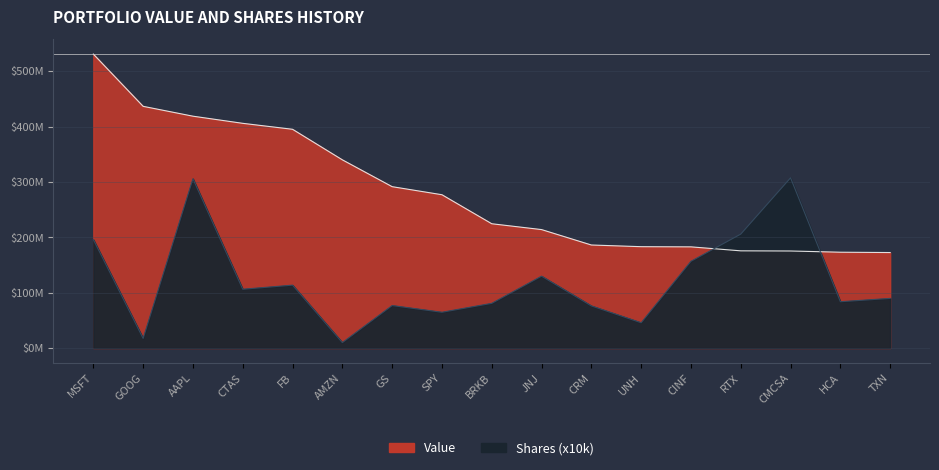

At which category does the chart reach its peak across all series?

MSFT